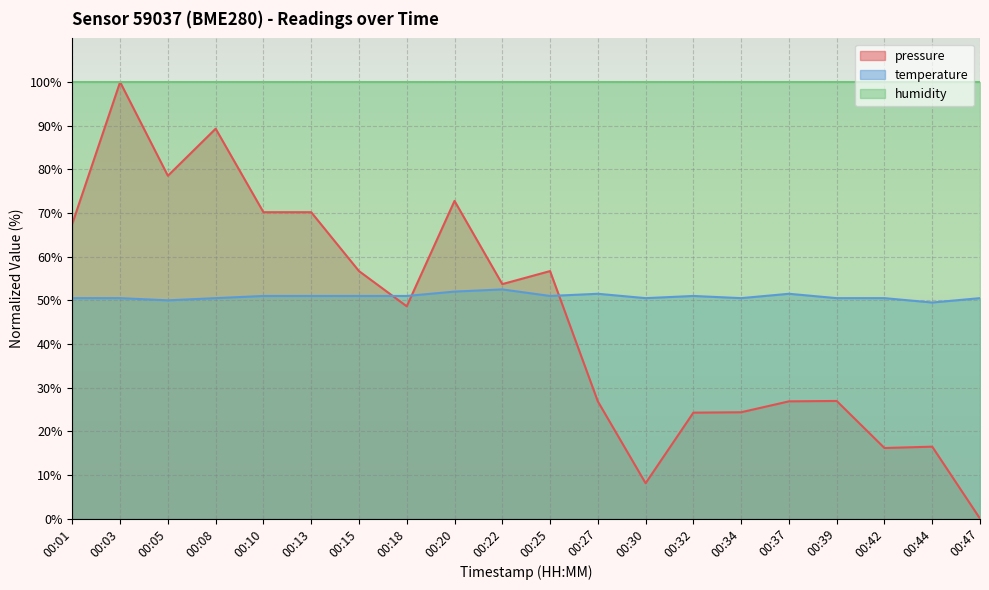

What is the spread (max minus min) of values at 00:05?

50.0